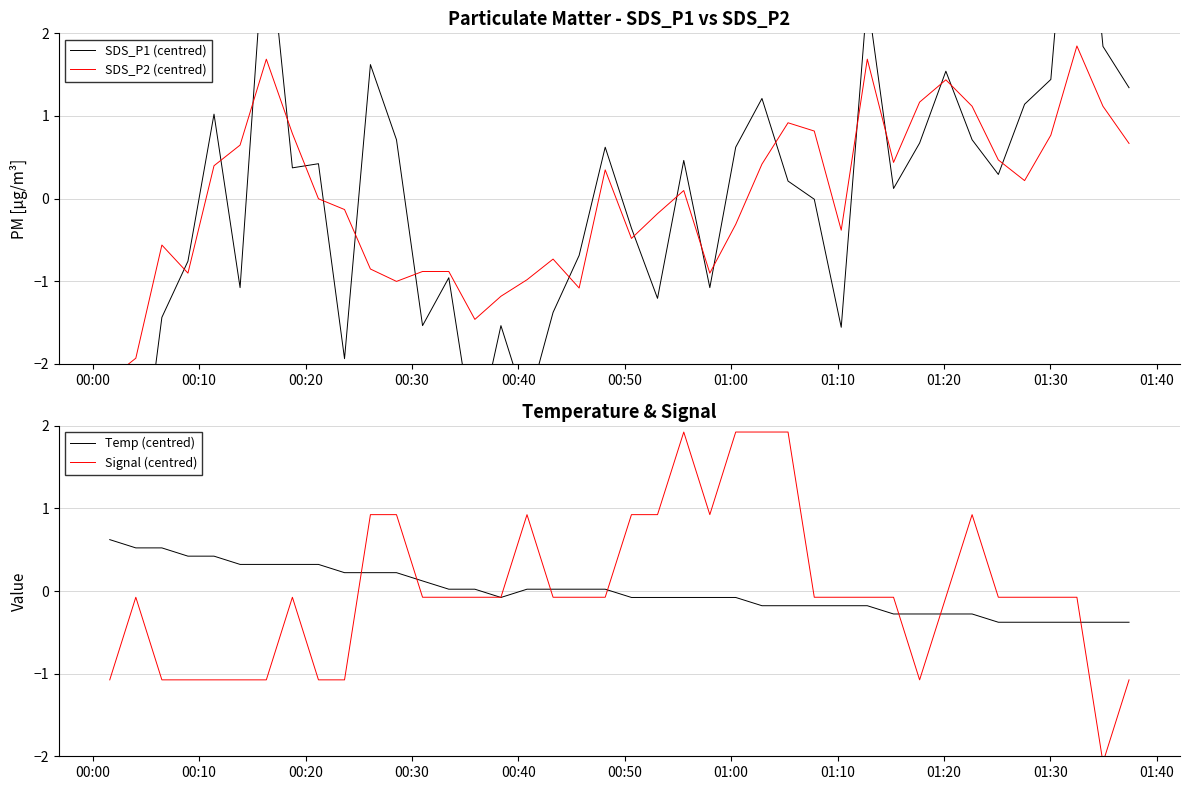

How many interior local valleys does the SDS_P2 (centred) series have?

9